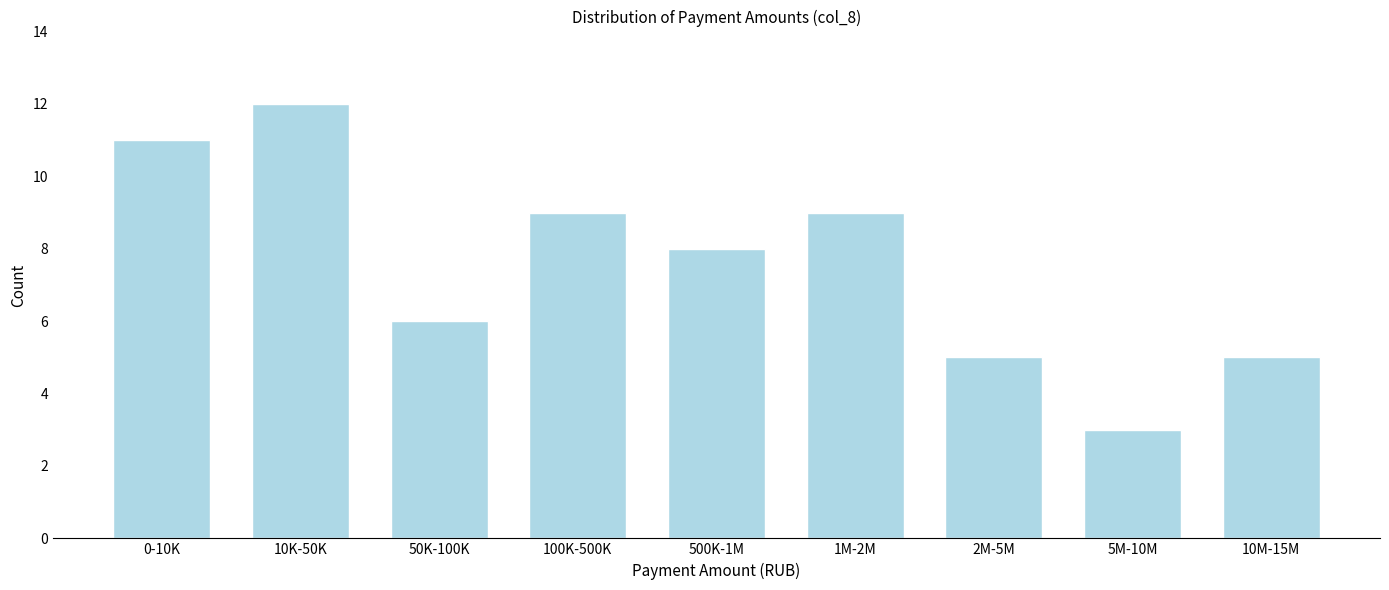

Reading left to right, transcribe all the data shown in this chart.

11	12	6	9	8	9	5	3	5